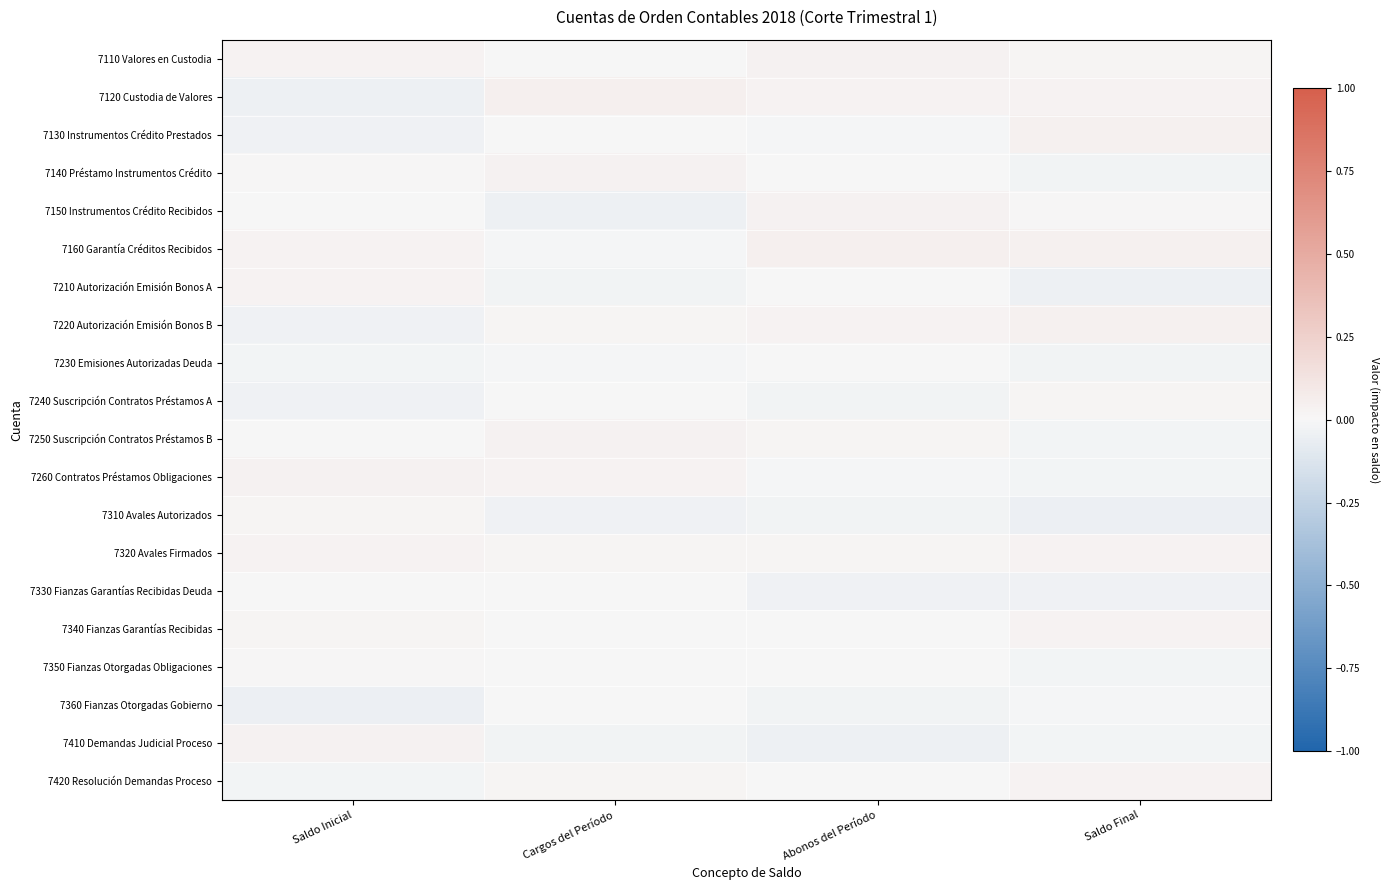

What is the difference between the highest and lowest values at Abonos del Período?

0.1